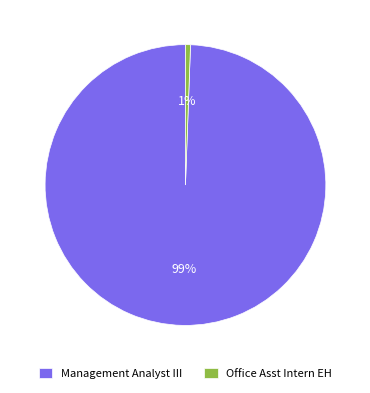

Count the number of slices in the pie.

2